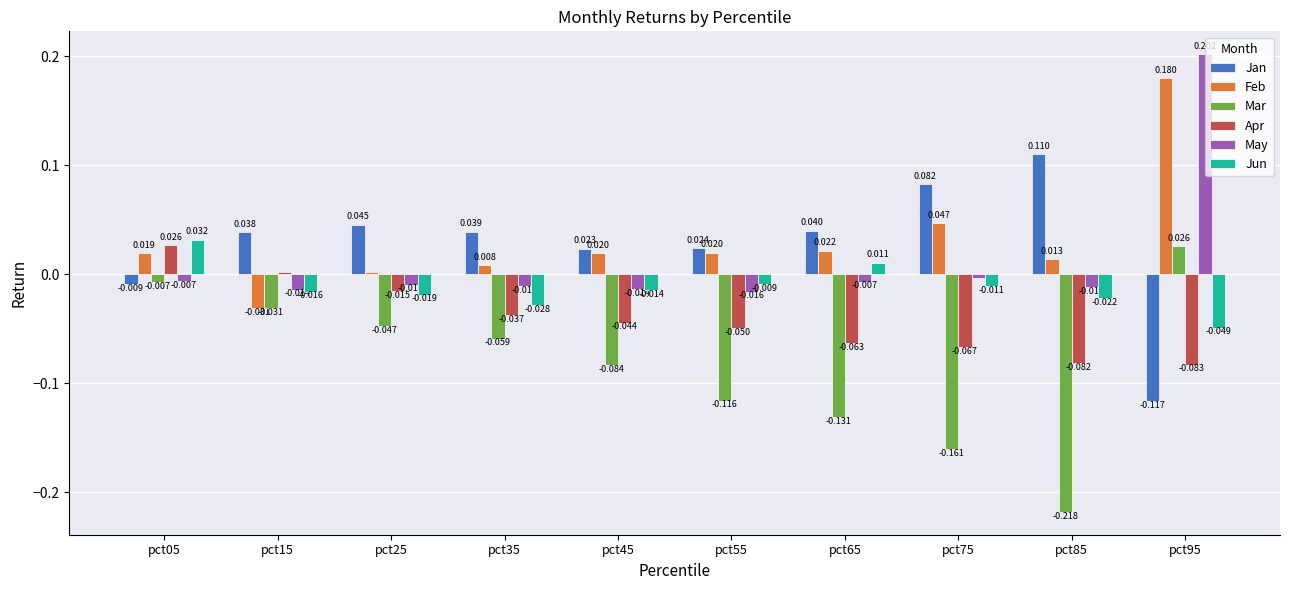

Which label corresponds to the smallest value in the chart?

pct85